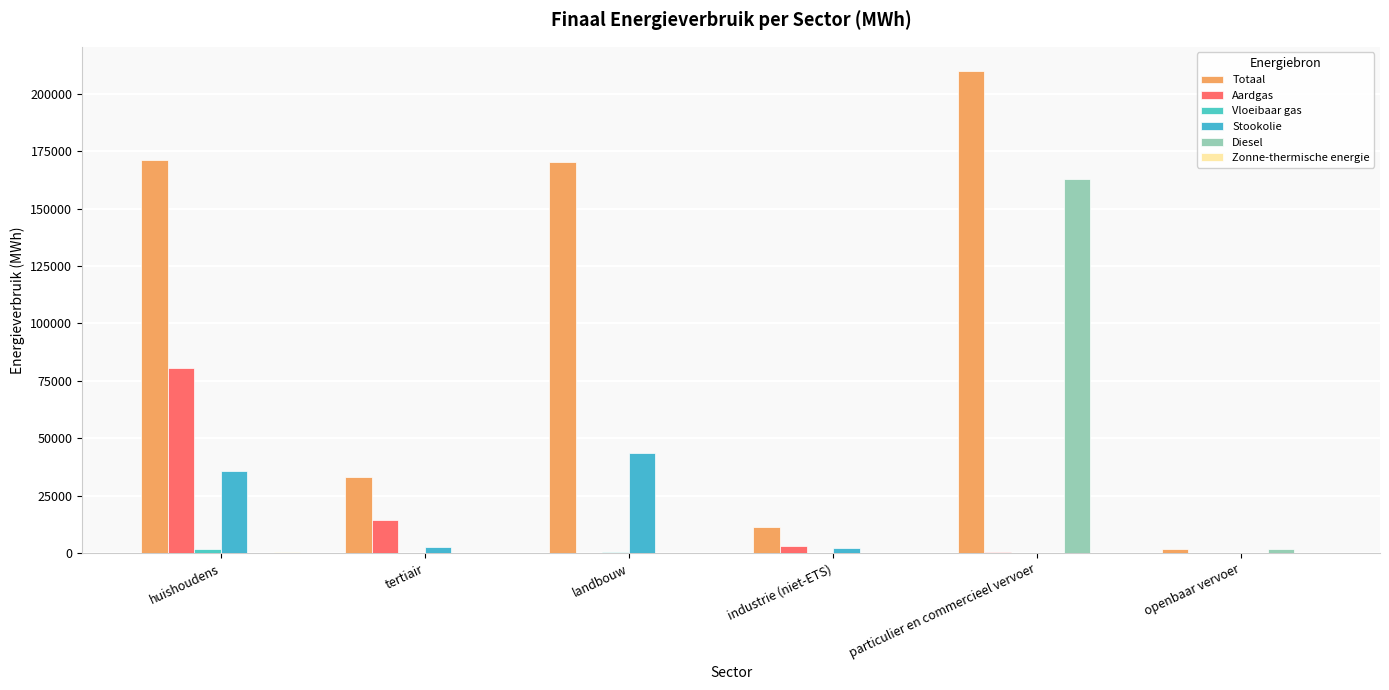

At which label is Diesel closest to 81372?

openbaar vervoer